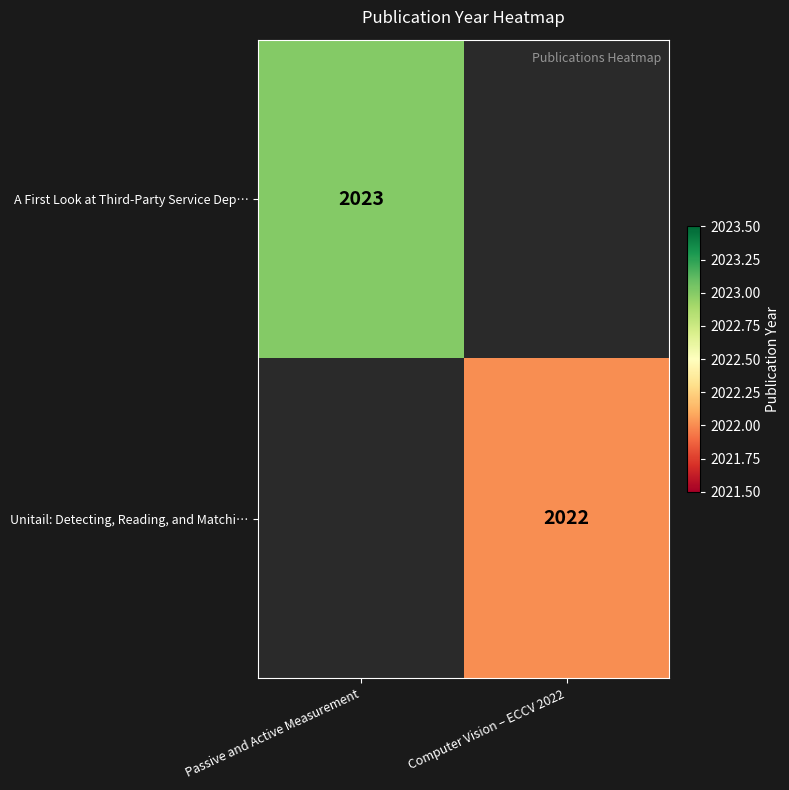

The value of A First Look at Third-Party Service Dep… at Passive and Active Measurement is 2023. True or false?

True